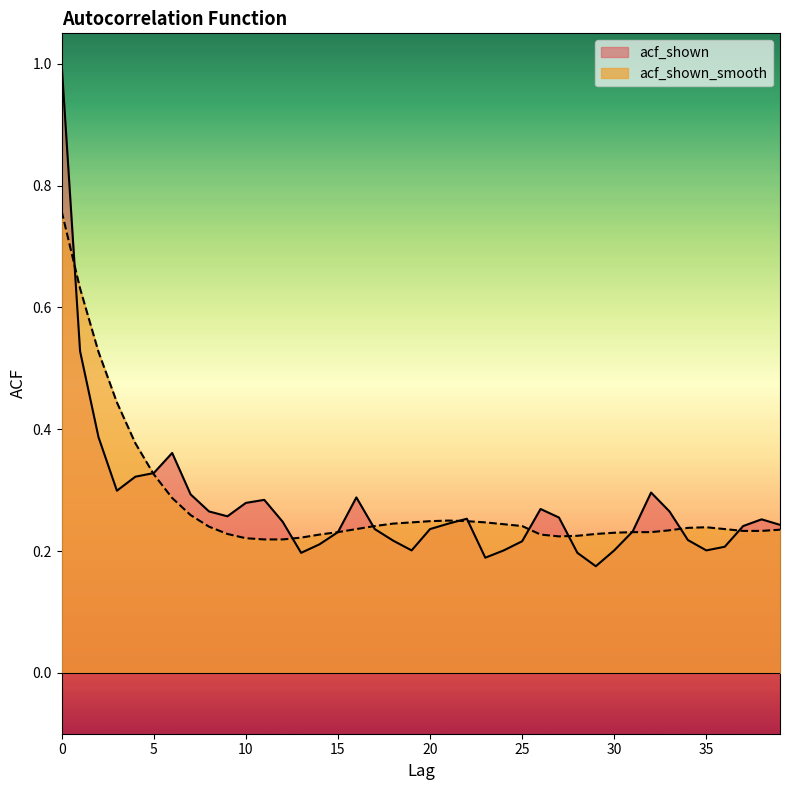

What is the difference between the second highest and minimum values in the acf_shown series?

0.4